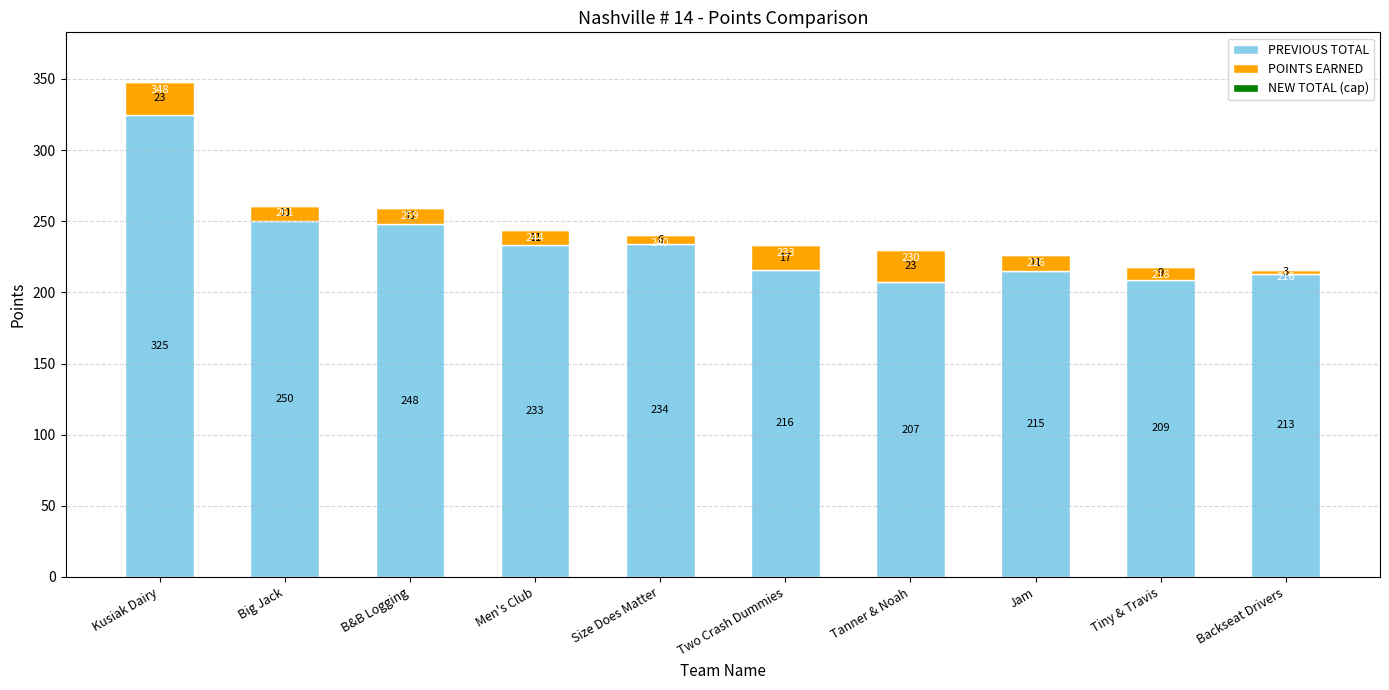

What is the difference between the PREVIOUS TOTAL values at Tiny & Travis and Size Does Matter?

25